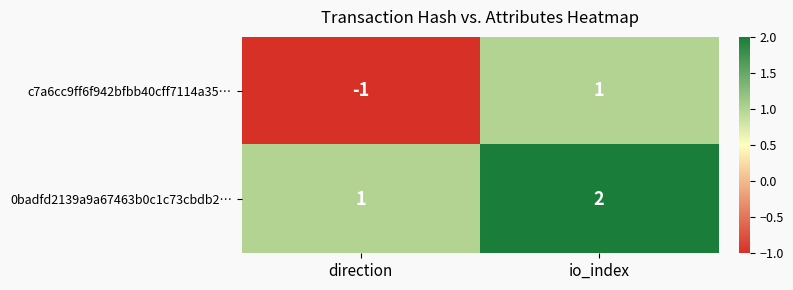

Between direction and io_index, which series saw the biggest shift?

c7a6cc9ff6f942bfbb40cff7114a35…